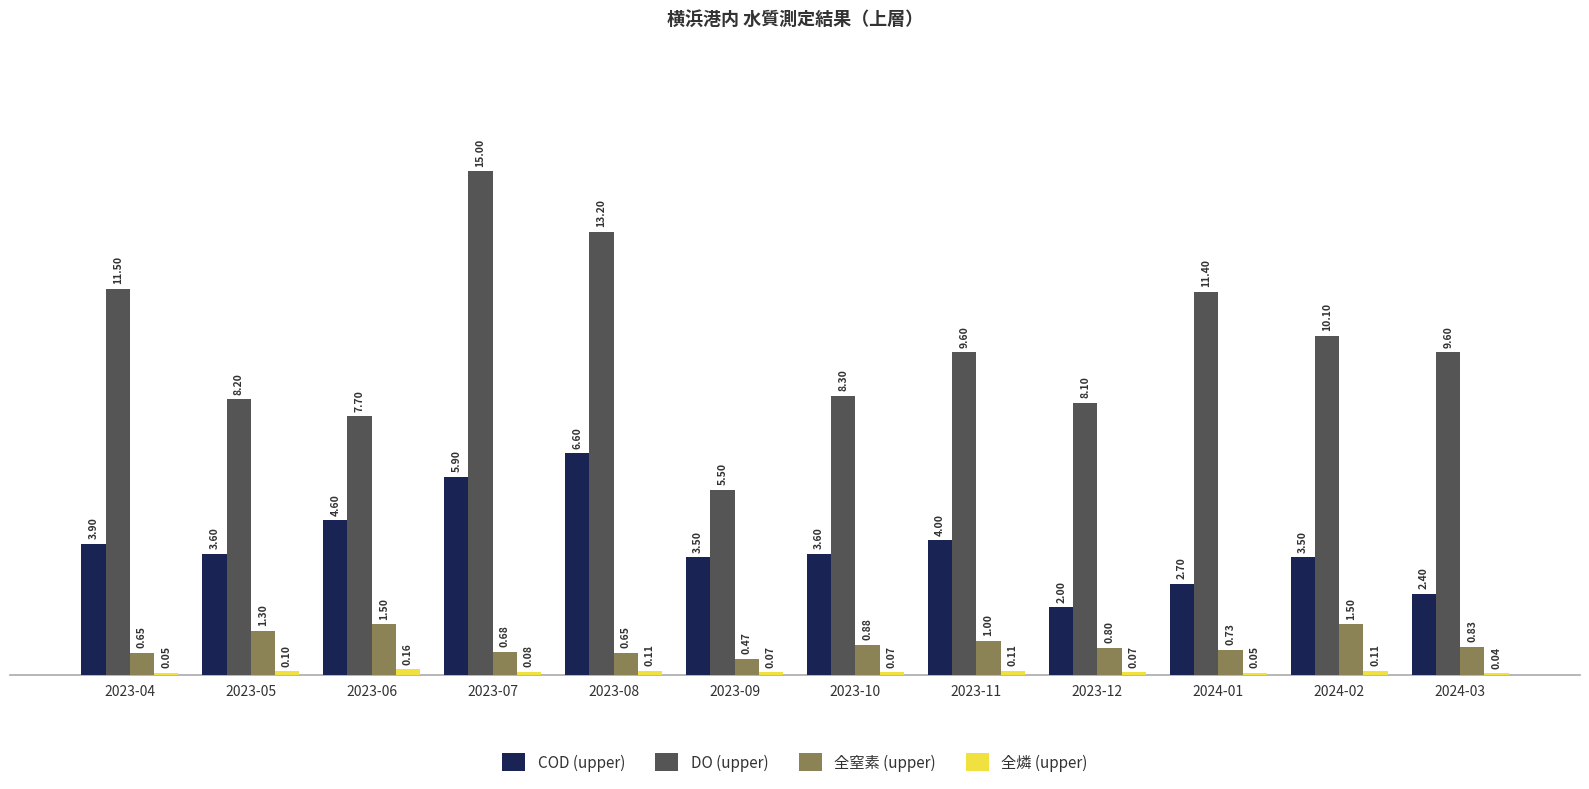

Is the value of DO (upper) at 2024-01 greater than the value of 全窒素 (upper) at 2023-05?

Yes